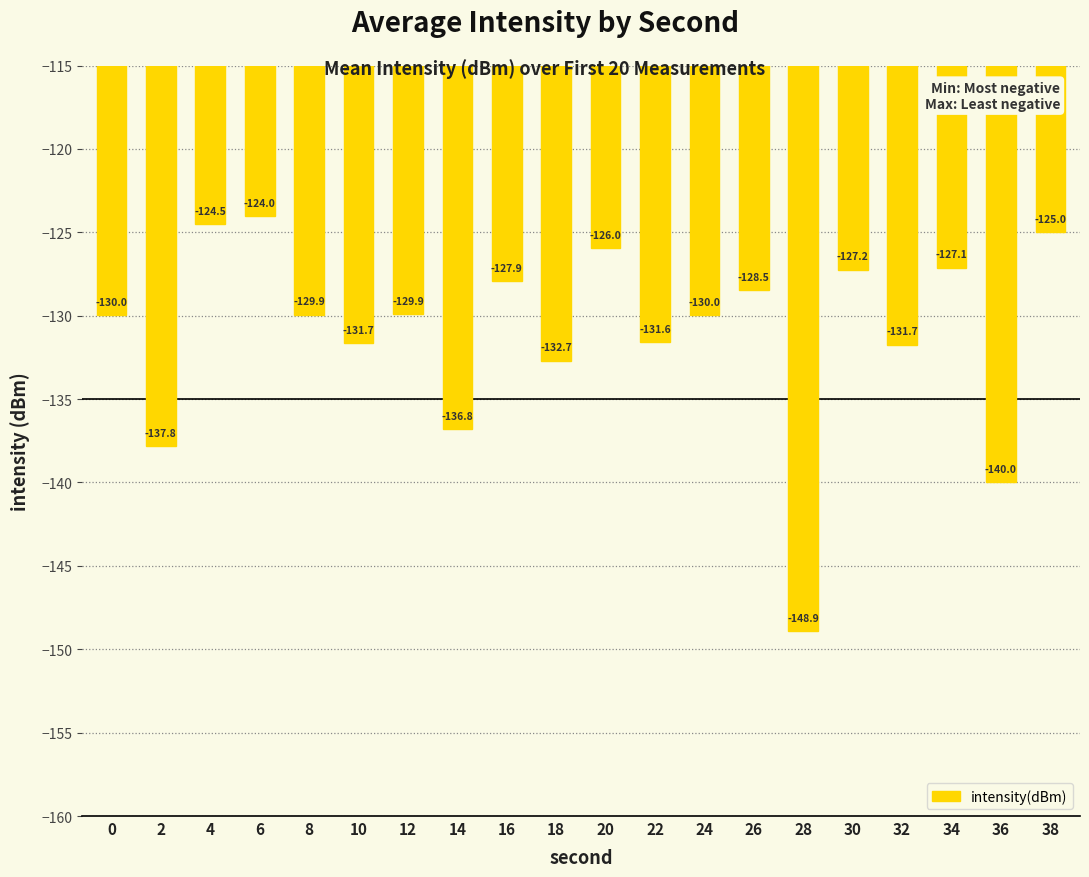

What is the sum of the values at 26 and 2?

-266.3